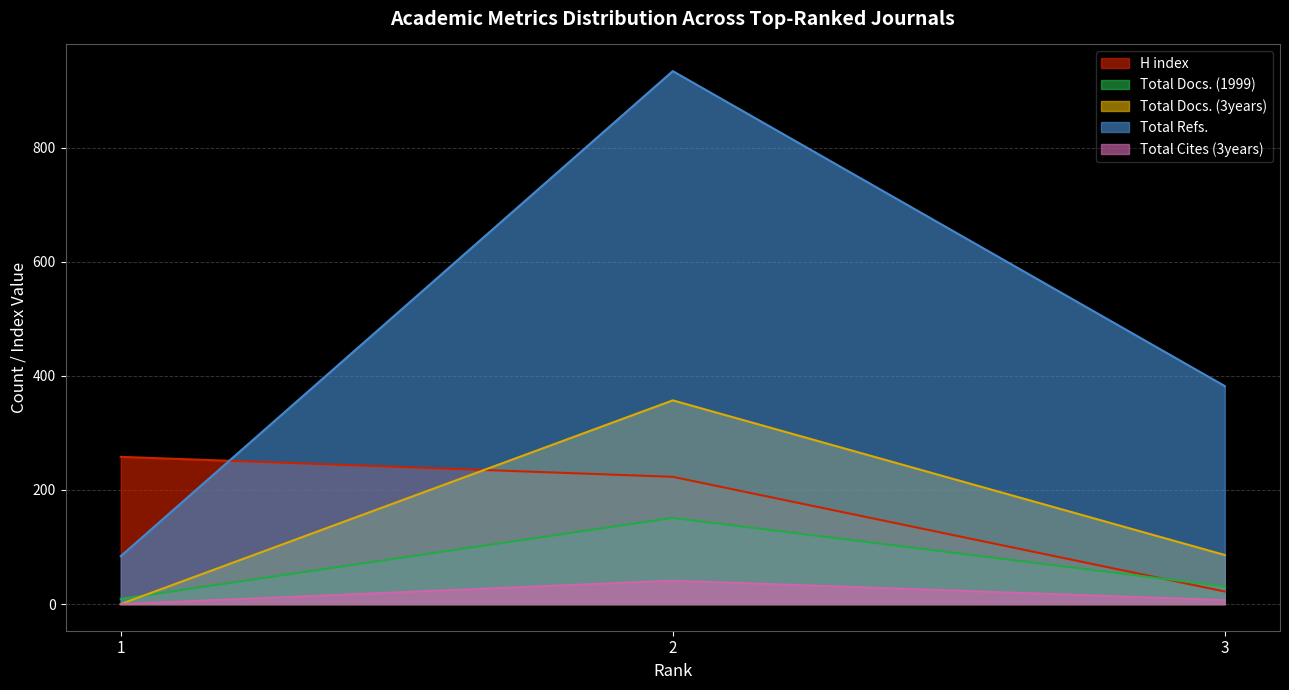

What is the sum of all Total Cites (3years) values?

48